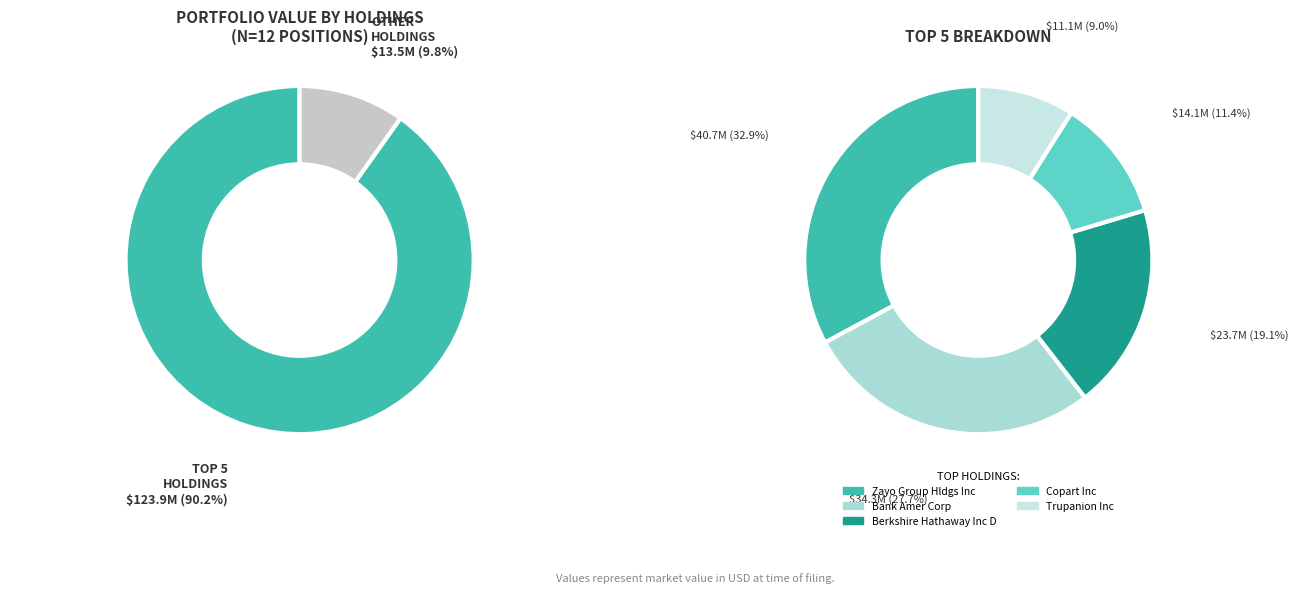

To the nearest percent, what percentage of the pie is ZAYO GROUP HLDGS INC?

30%